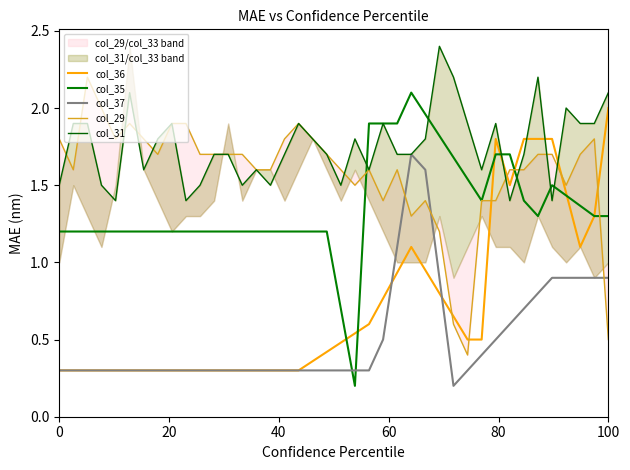

Which series ends up on top after the final intersection of col_31 and col_29?

col_31